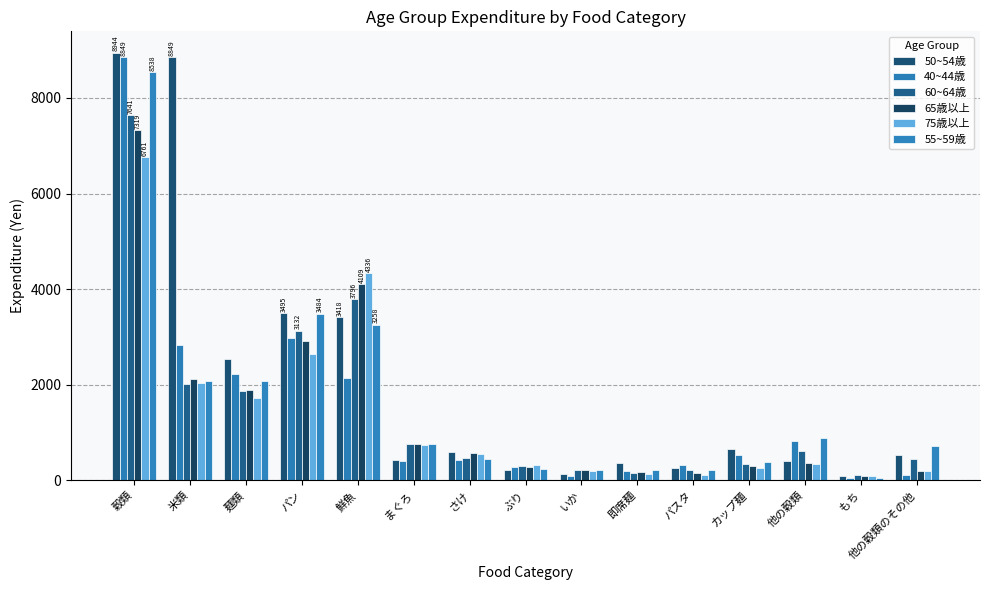

Is the value of 55~59歳 at いか greater than the value of 60~64歳 at 米類?

No